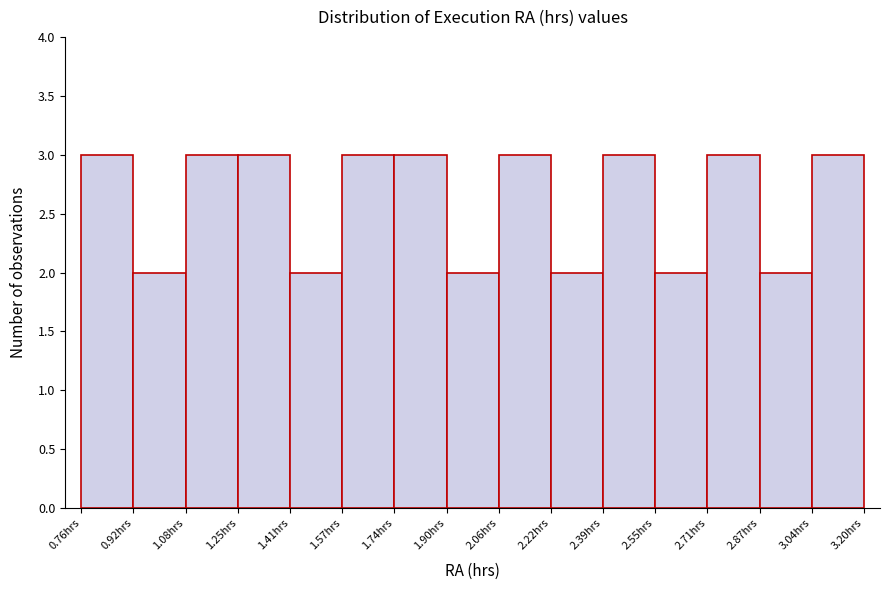

How tall is the bar that spans 1.42 to 1.58 on the x-axis? Neither the bar edges nor the heights are printed on the chart, so give them approximately, as read against the axes.

2